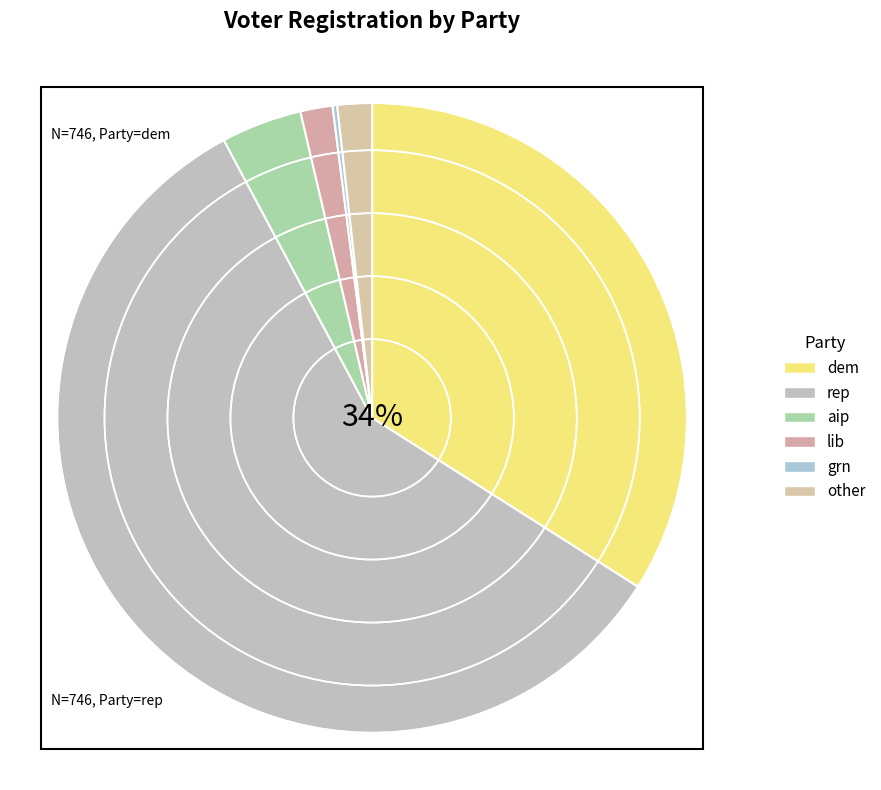

What is the largest slice in the pie chart?

rep